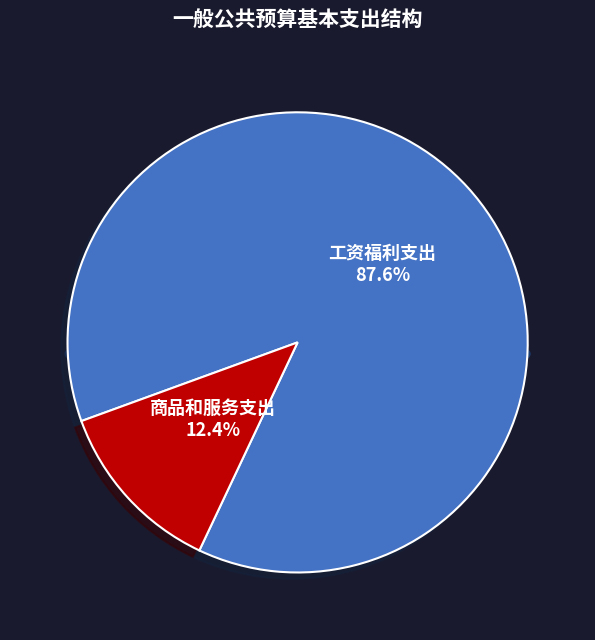

Which category has the smallest portion of the pie?

商品和服务支出